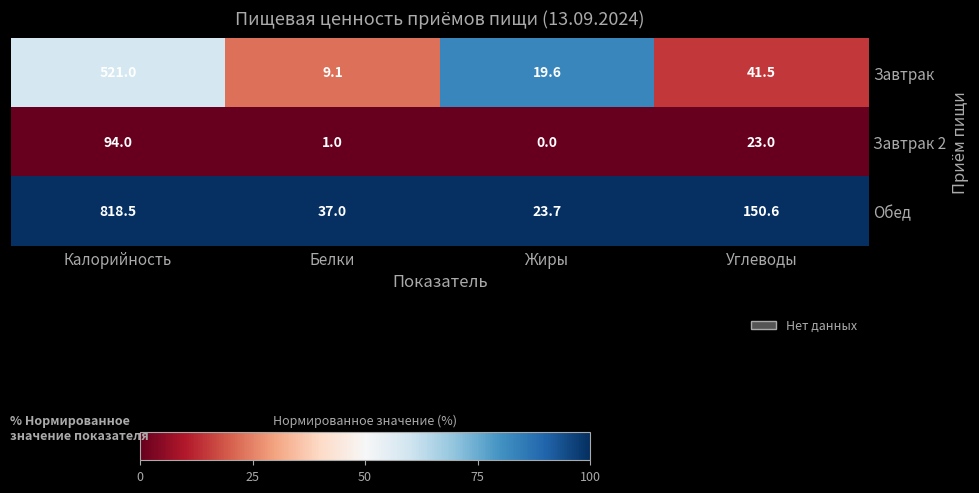

True or false: Завтрак has a value of 521.0 at Калорийность.

True